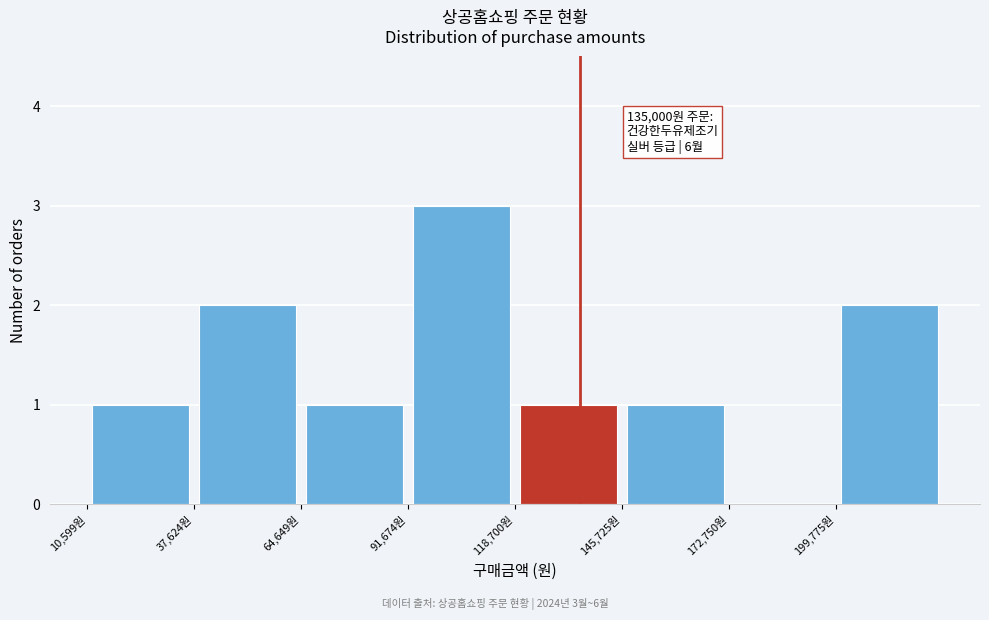

Over which range of the x-axis is the bar tallest?

90000 to 120000